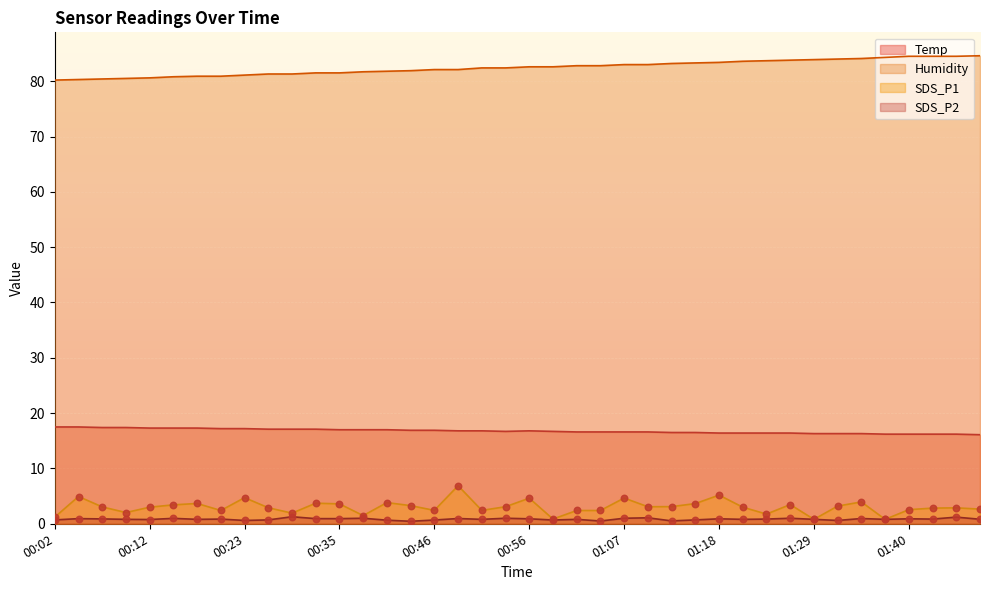

Which series has the largest Y range (max minus min)?

SDS_P1